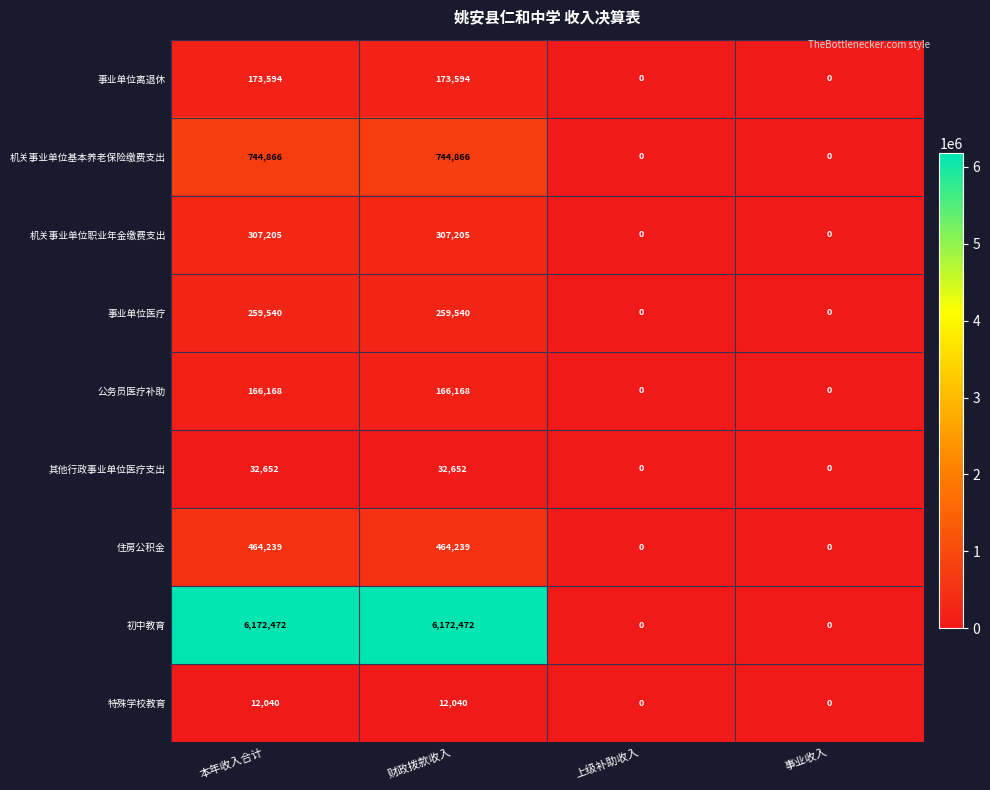

What is the spread (max minus min) of values at 本年收入合计?

6160432